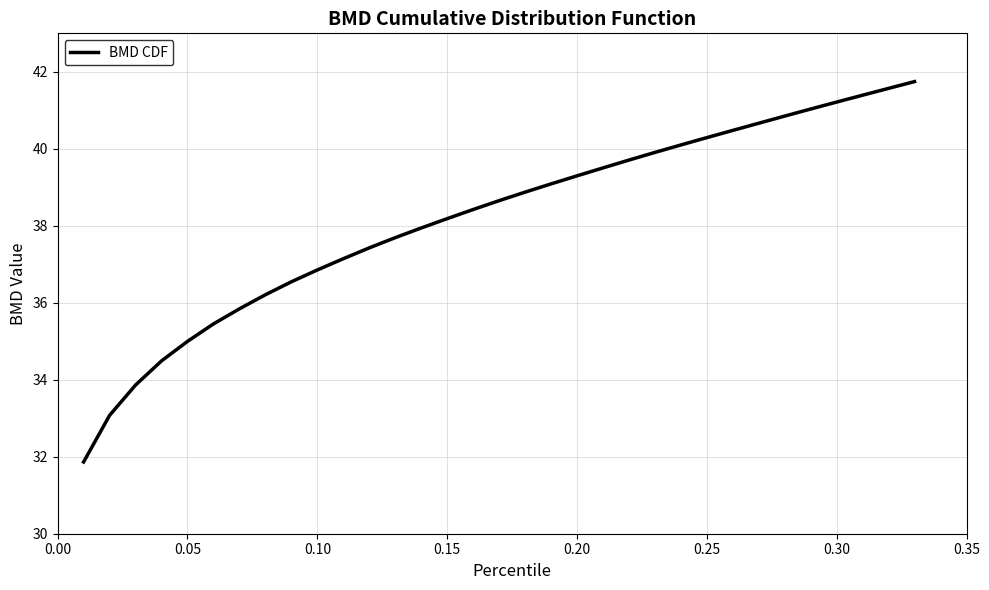

What is the difference between the maximum and minimum values?

9.9